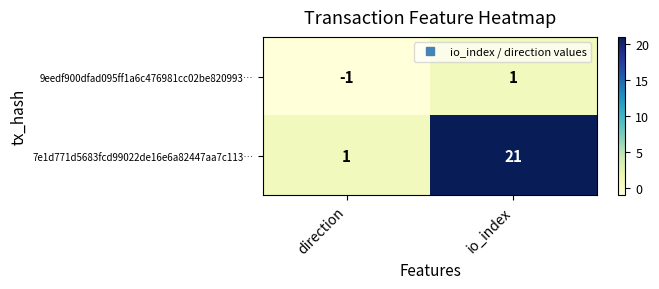

Between direction and io_index, which series saw the biggest shift?

7e1d771d5683fcd99022de16e6a82447aa7c113…